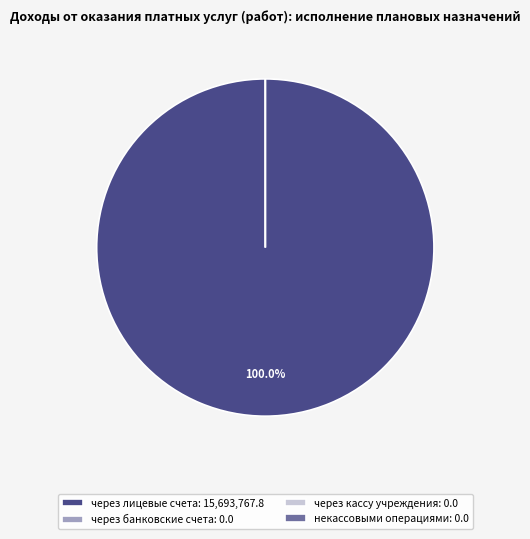

What is the majority slice?

через лицевые счета